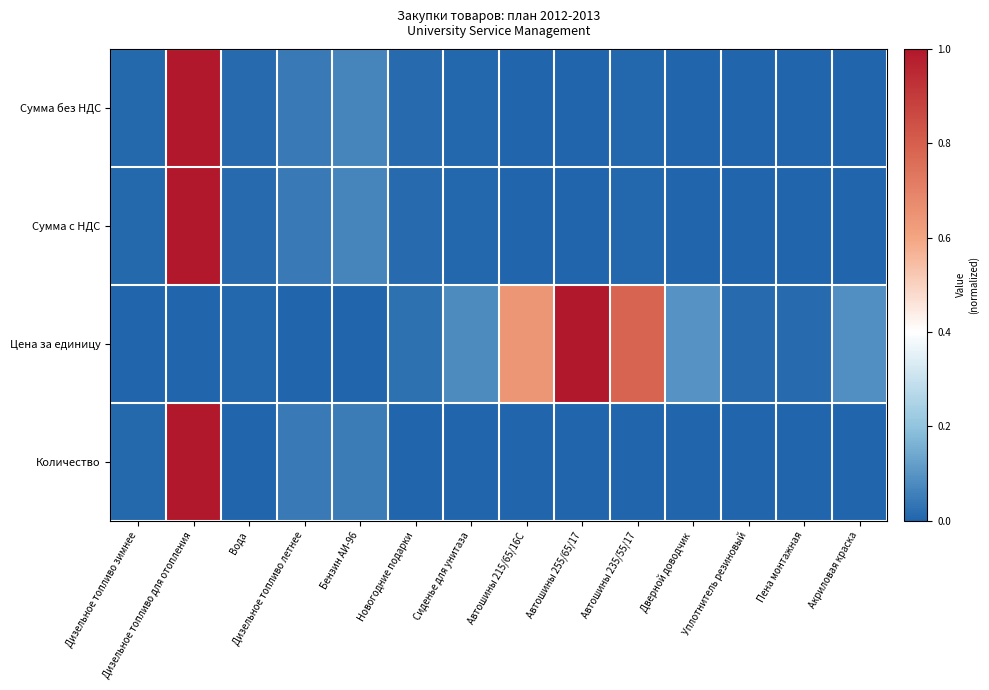

At which category is the sum across all series the highest?

Дизельное топливо для отопления